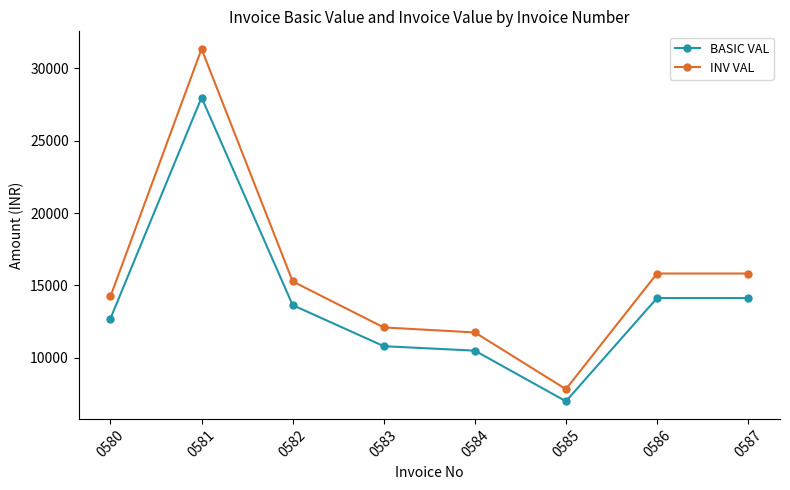

What is the difference between the maximum and minimum values in the INV VAL series?

23499.8